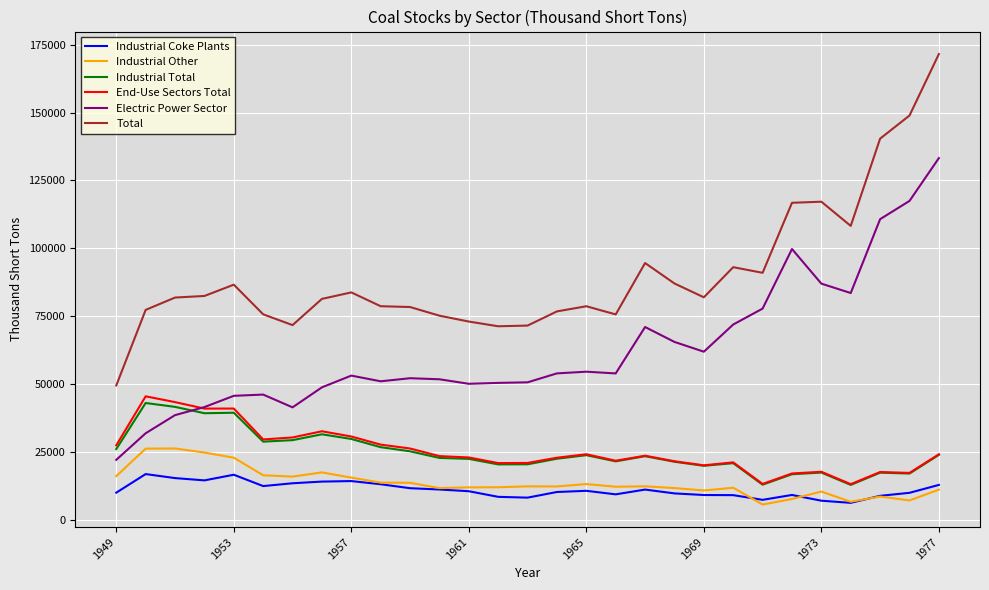

What is the maximum value shown in the chart?

171543.4